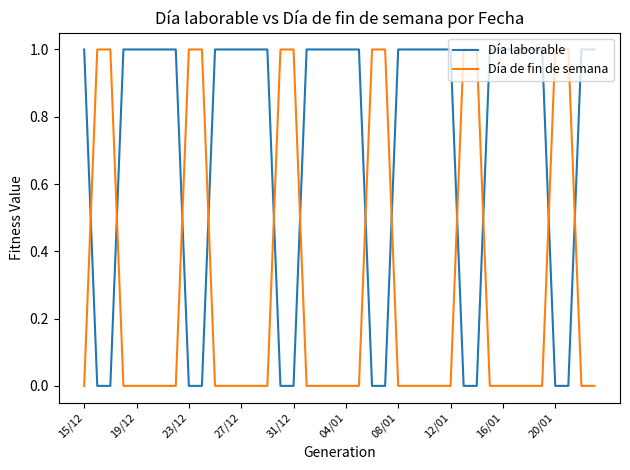

After their last crossing, which series has the higher values: Día de fin de semana or Día laborable?

Día laborable